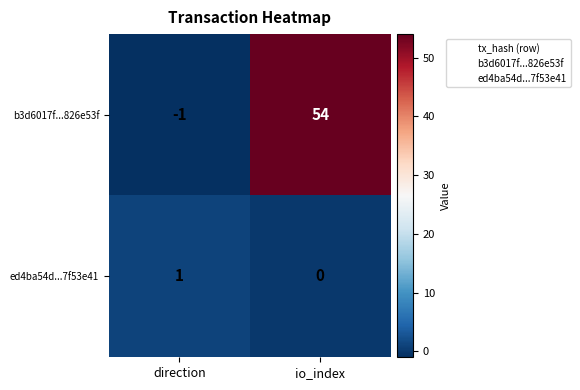

What is the greatest value displayed?

54